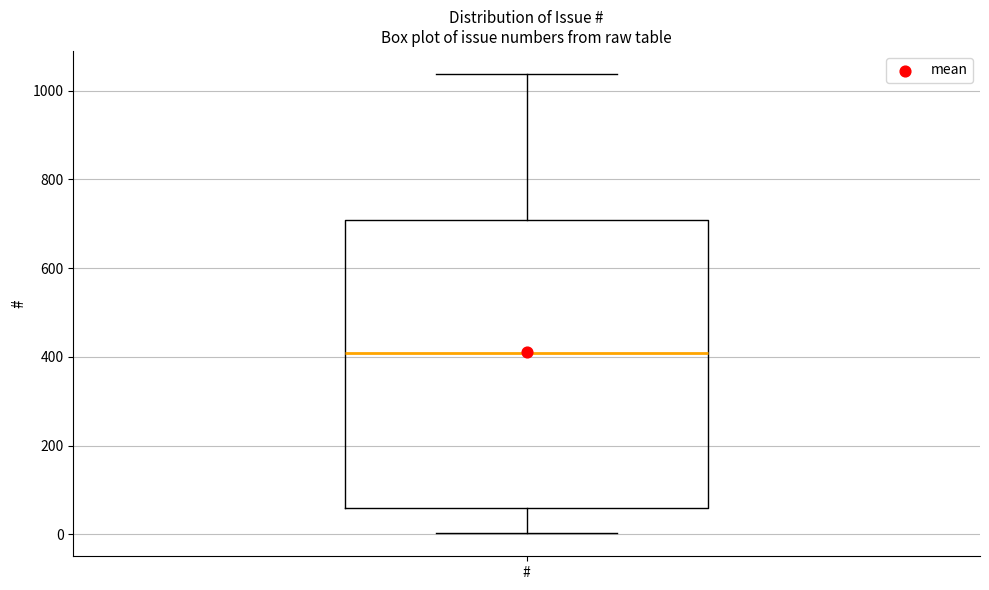

Read this box plot against the y-axis: the position of the median line, the range covered by the box, and the ends of both whiskers. The values are not printed on the chart, so give them approximately, as read against the axis.

median 400, box 60 to 700, whiskers 0 to 1040